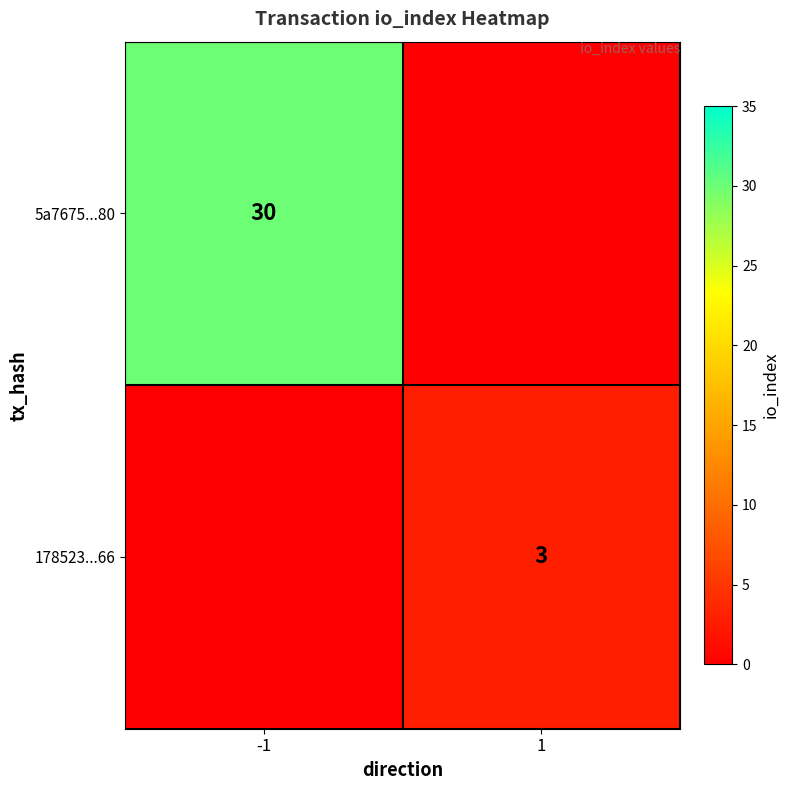

Is it true that 178523...66 equals 4 at 1?

False